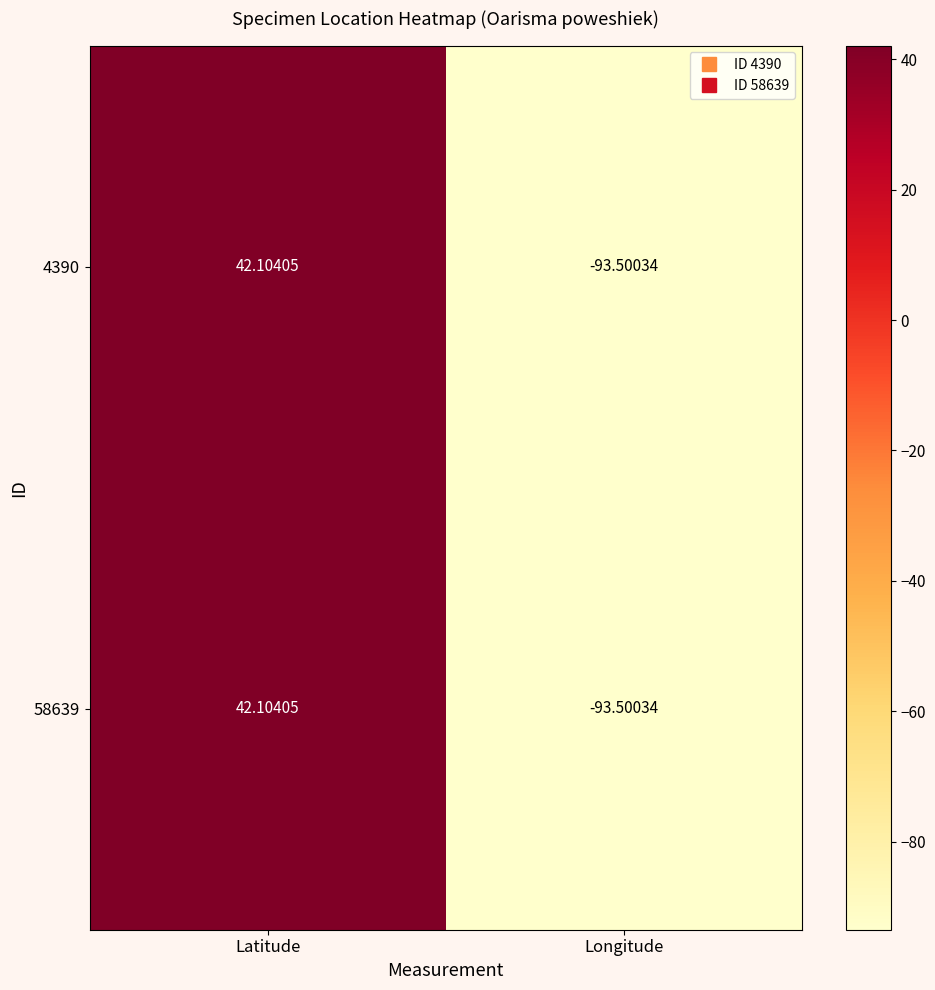

At which category is the sum across all series the highest?

Latitude